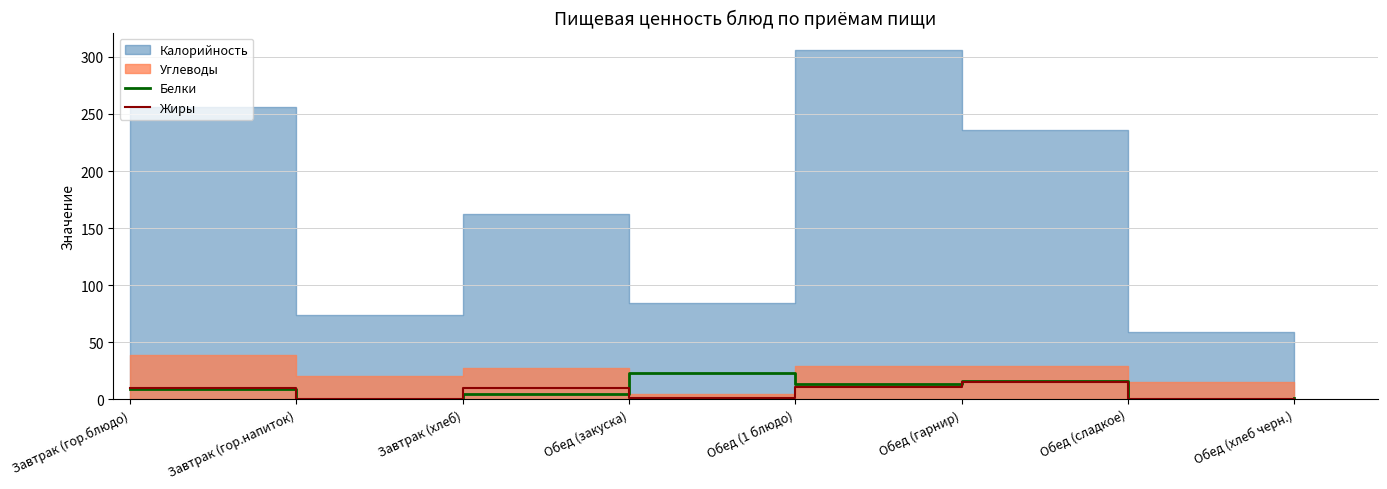

Is it true that Жиры equals 10 at Завтрак (гор.блюдо)?

True